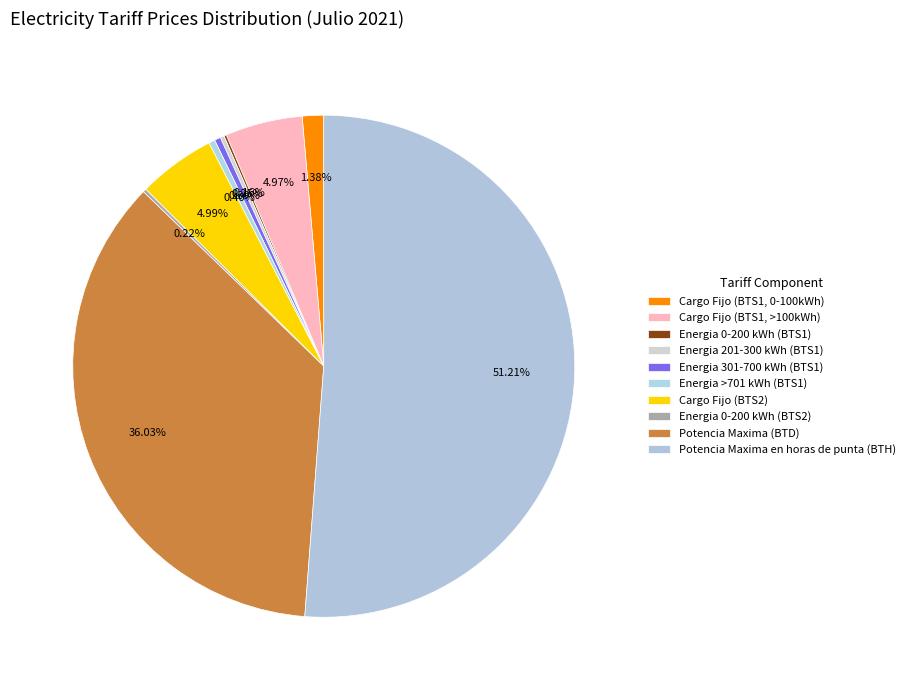

Rank the categories by value from highest to lowest.

Potencia Maxima en horas de punta (BTH), Potencia Maxima (BTD), Cargo Fijo (BTS2), Cargo Fijo (BTS1, >100kWh), Cargo Fijo (BTS1, 0-100kWh), Energia >701 kWh (BTS1), Energia 301-700 kWh (BTS1), Energia 201-300 kWh (BTS1), Energia 0-200 kWh (BTS2), Energia 0-200 kWh (BTS1)